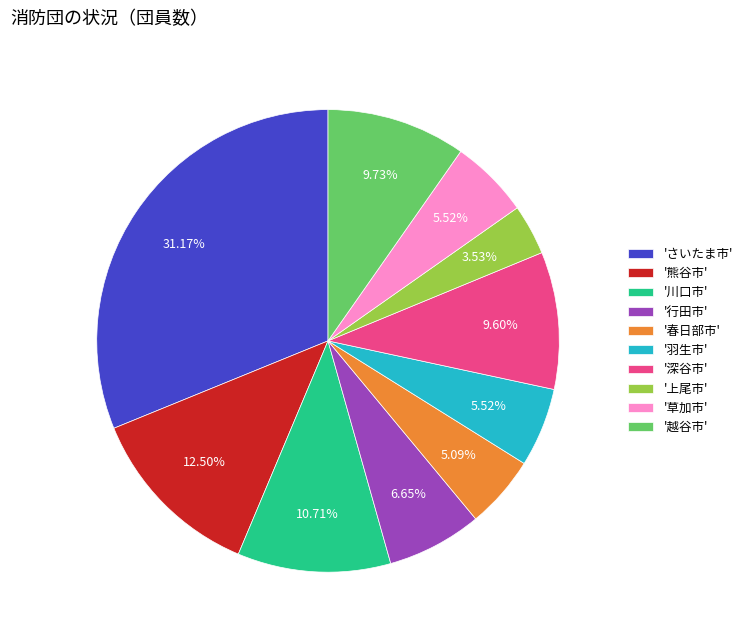

Between '熊谷市' and '越谷市', which is larger?

'熊谷市'